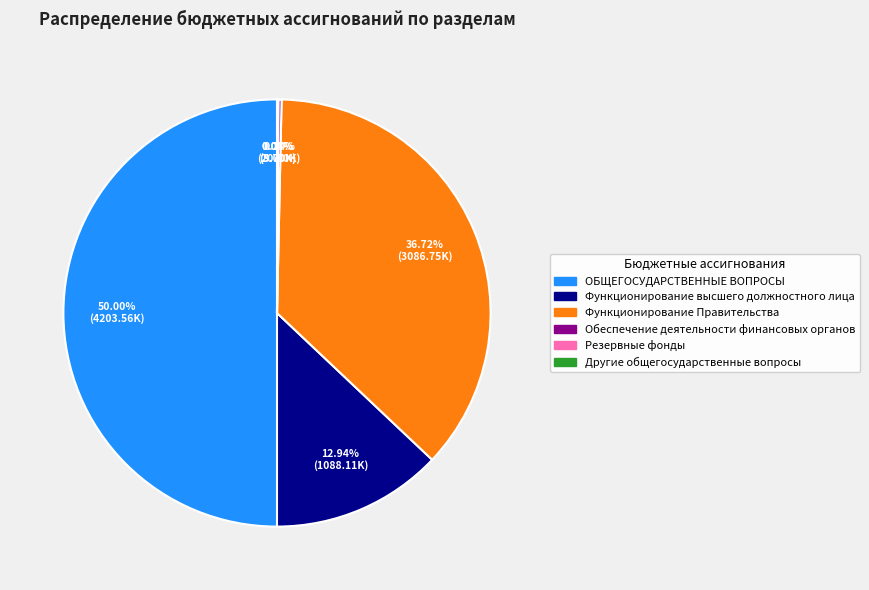

Which slice is the largest?

ОБЩЕГОСУДАРСТВЕННЫЕ ВОПРОСЫ